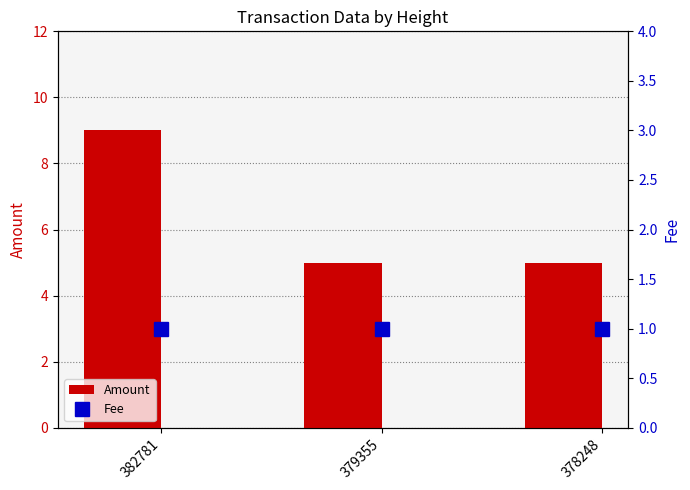

What is the approximate value of Amount at 378248?

5